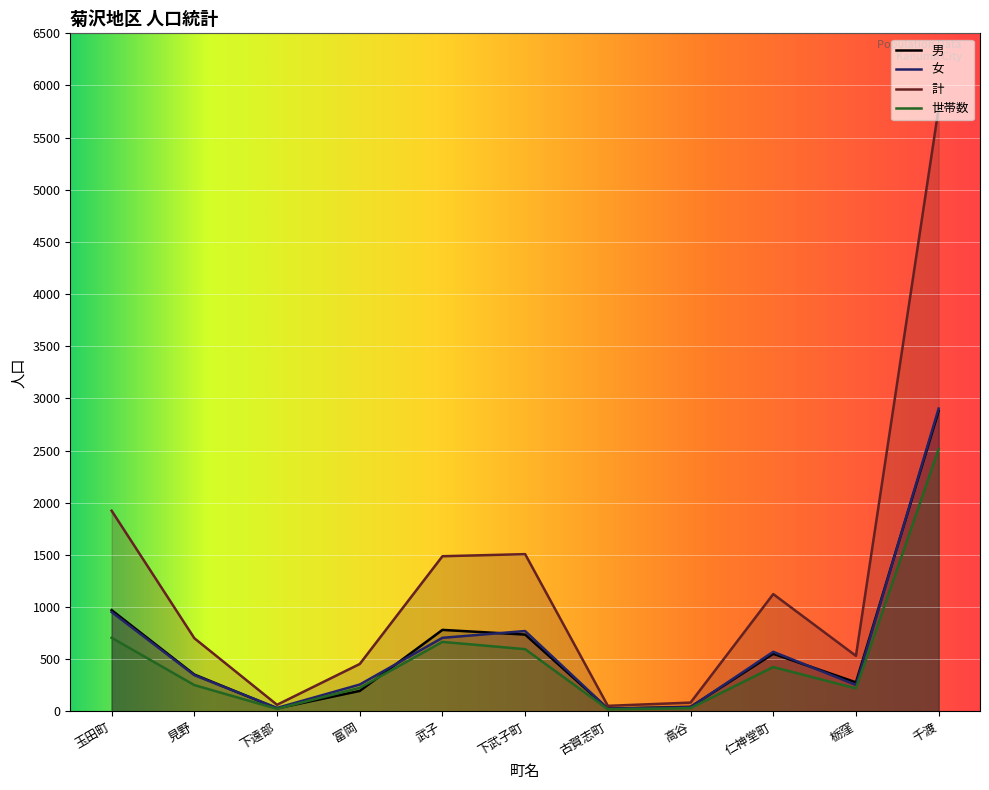

What is the lowest value of the 計 series?

54